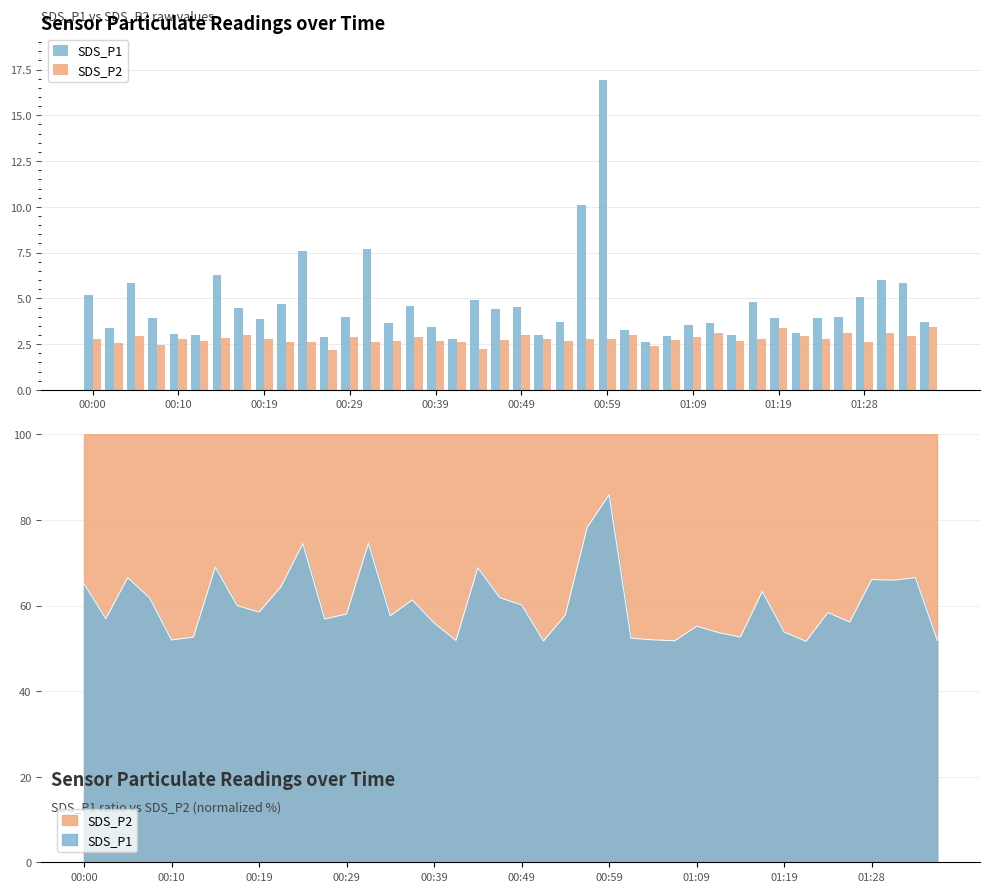

How many bars are there in each group?

2